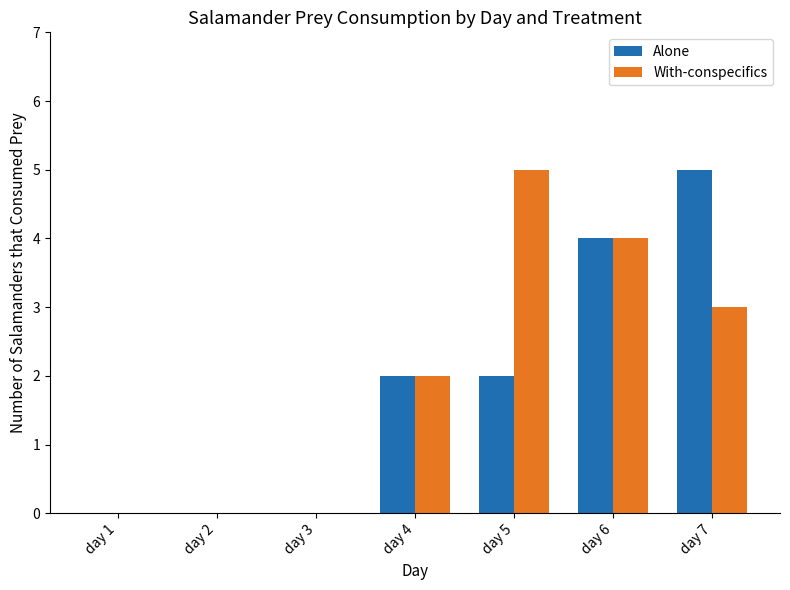

Is it true that Alone equals 2 at day 4?

True